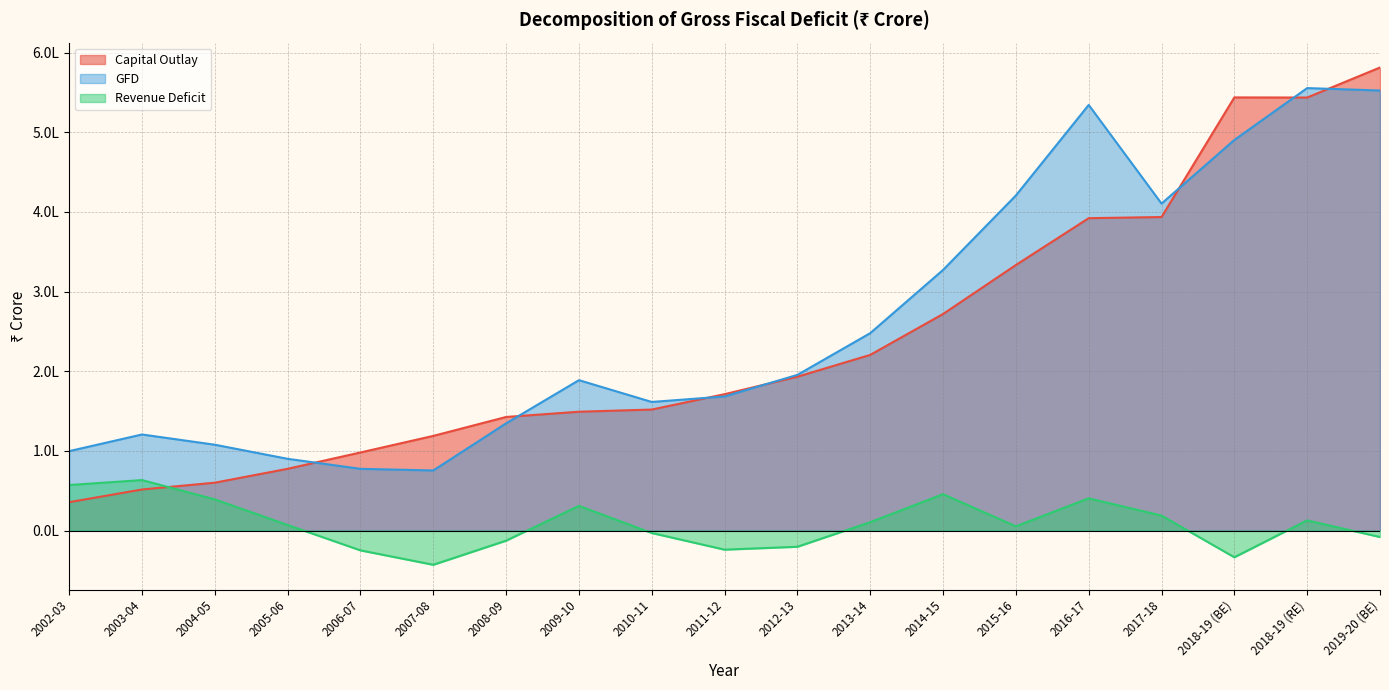

Reading right to left, extract all data points from this chart.

Capital Outlay: 2019-20 (BE)=581349.9	2018-19 (RE)=543630.2	2018-19 (BE)=543773.1	2017-18=393620.7	2016-17=392188.5	2015-16=333383.7	2014-15=271909.7	2013-14=220552.8	2012-13=193181.4	2011-12=171245.1	2010-11=151931.5	2009-10=149214.6	2008-09=142627.7	2007-08=118862.1	2006-07=98063.2	2005-06=77559.5	2004-05=60133.1	2003-04=51572.8	2002-03=35655.1
GFD: 2019-20 (BE)=552429.1	2018-19 (RE)=555480.9	2018-19 (BE)=490355.4	2017-18=410494.3	2016-17=534331.8	2015-16=420670.4	2014-15=327190.8	2013-14=247852.2	2012-13=195470.3	2011-12=168353.4	2010-11=161461.1	2009-10=188818.7	2008-09=134589.3	2007-08=75454.7	2006-07=77507.6	2005-06=90084.5	2004-05=107774.0	2003-04=120629.4	2002-03=99726.4
Revenue Deficit: 2019-20 (BE)=-8118.4	2018-19 (RE)=12797.2	2018-19 (BE)=-33507.6	2017-18=18839.3	2016-17=40491.2	2015-16=5381.7	2014-15=45704.4	2013-14=10563.2	2012-13=-20322.1	2011-12=-23960.5	2010-11=-3050.6	2009-10=31017.4	2008-09=-12672.2	2007-08=-42942.7	2006-07=-24857.2	2005-06=7012.8	2004-05=39157.8	2003-04=63406.5	2002-03=57178.9